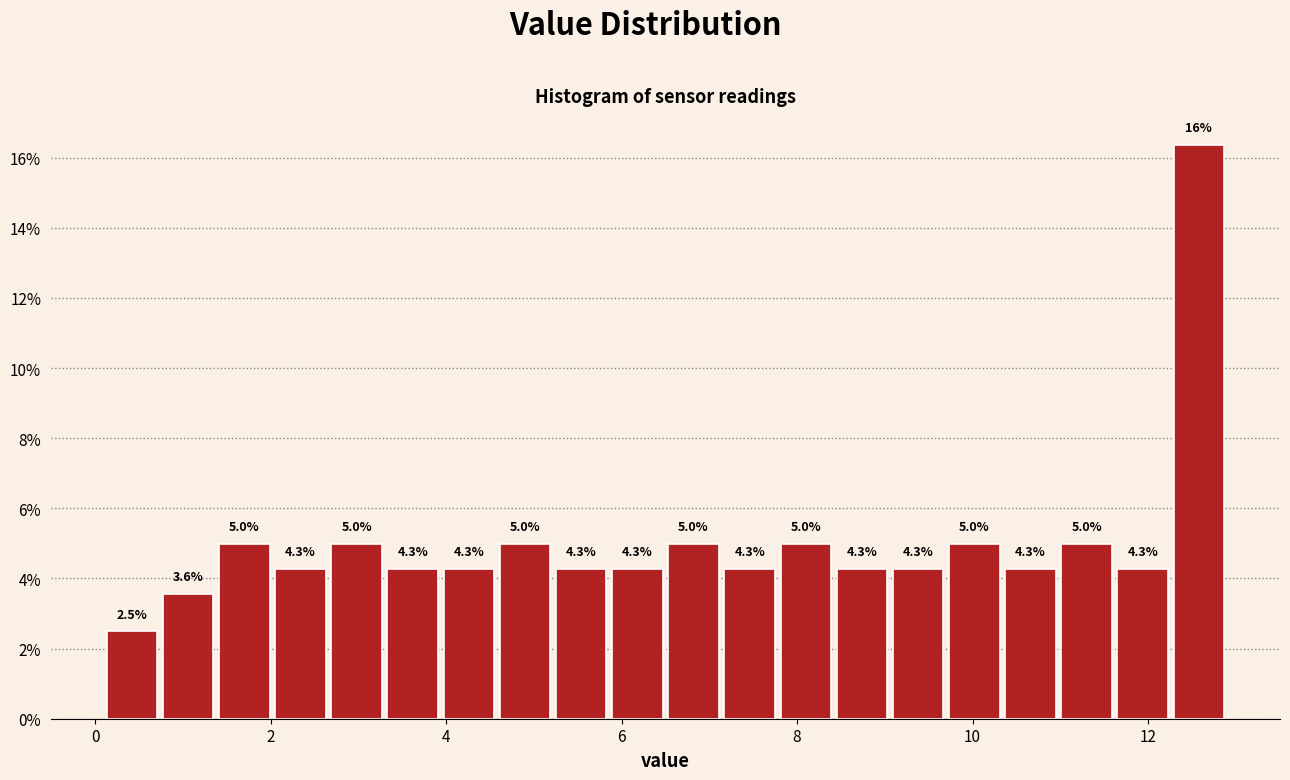

Around what value on the x-axis is the tallest bar? Give the approximate position of its centre, as read against the axis.

12.6